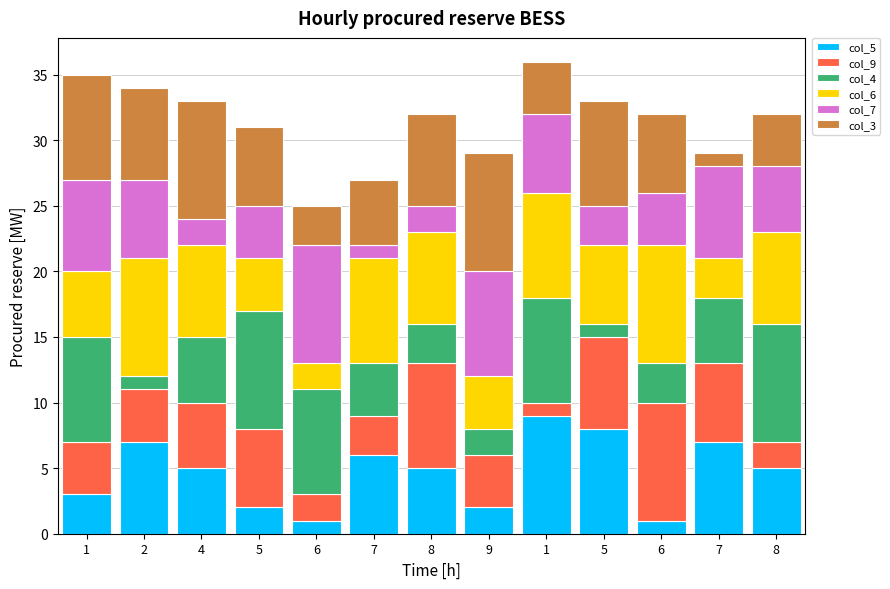

What is the sum of the col_7 values at 1 and 5?

10